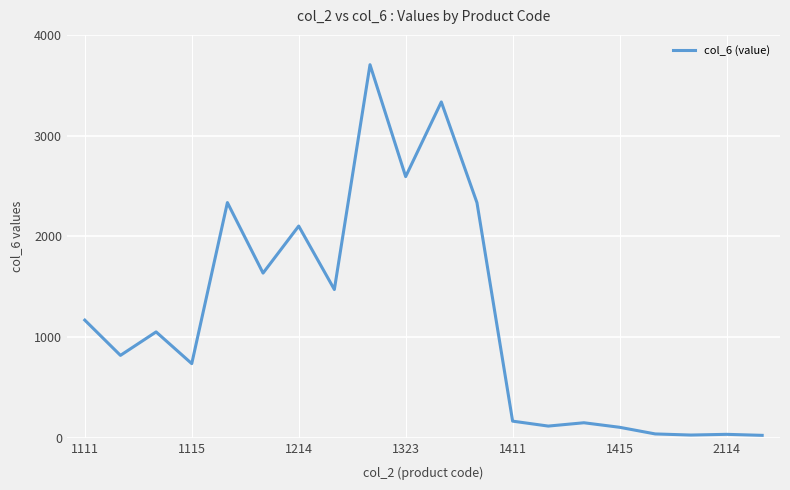

What is the greatest value displayed?

3704